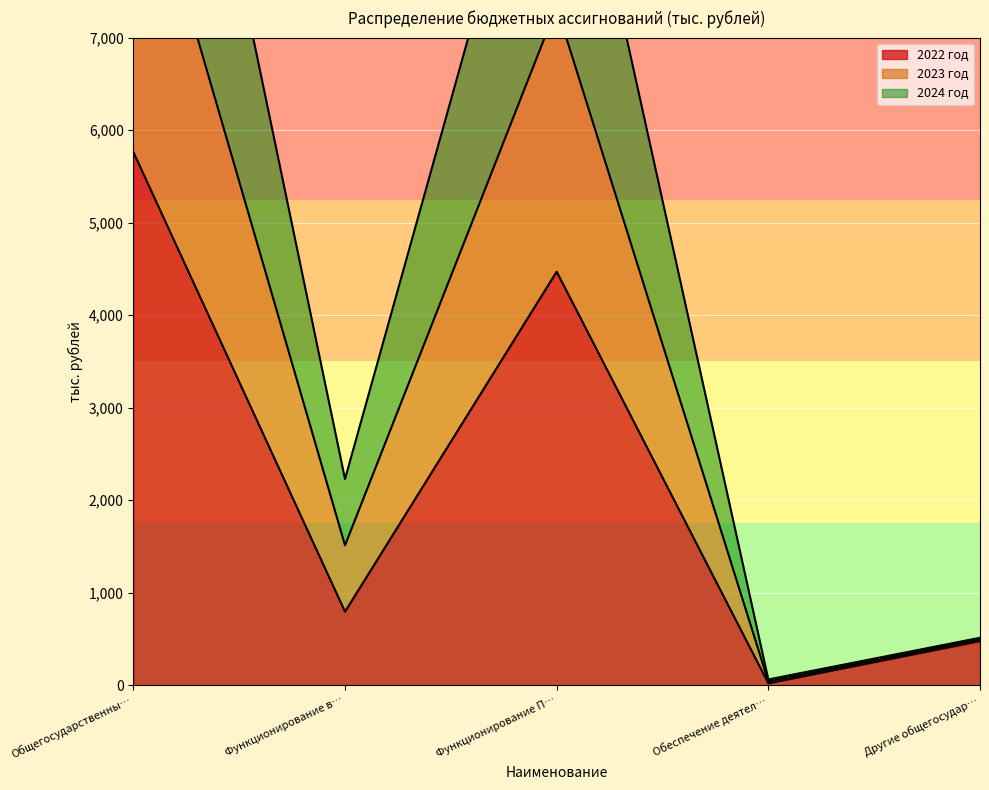

True or false: 2022 год has a value of 5763.3 at Общегосударственны….

True